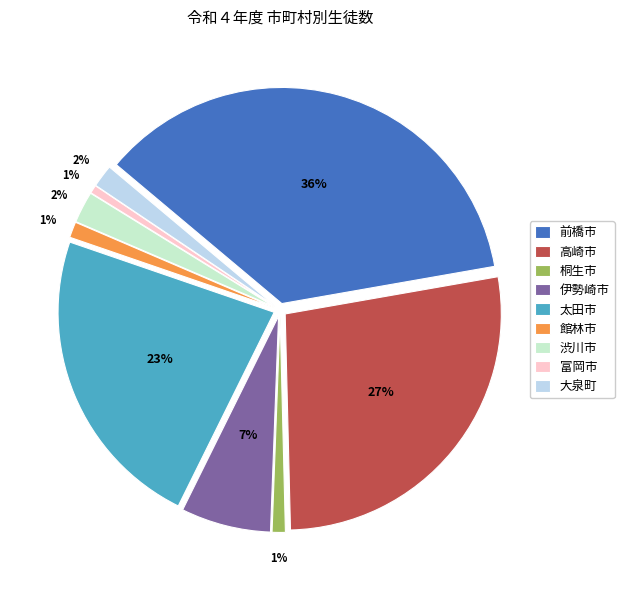

To the nearest percent, what is the combined percentage of 館林市 and 桐生市?

2%